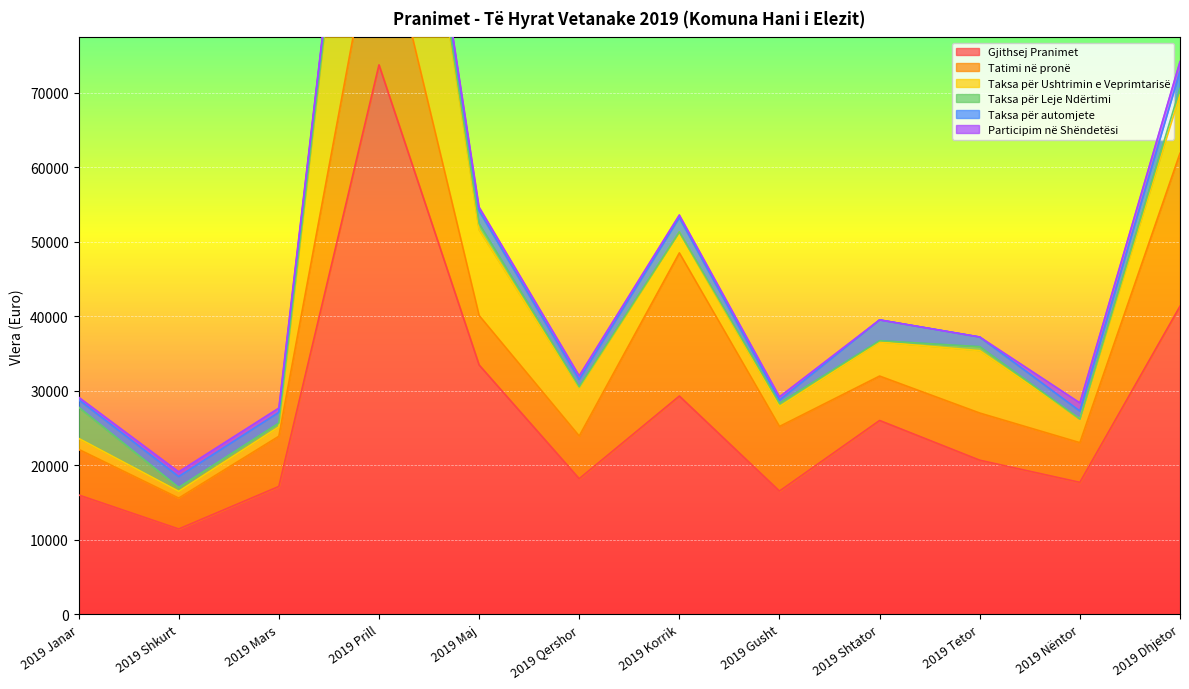

At which category is the sum across all series the highest?

2019 Prill